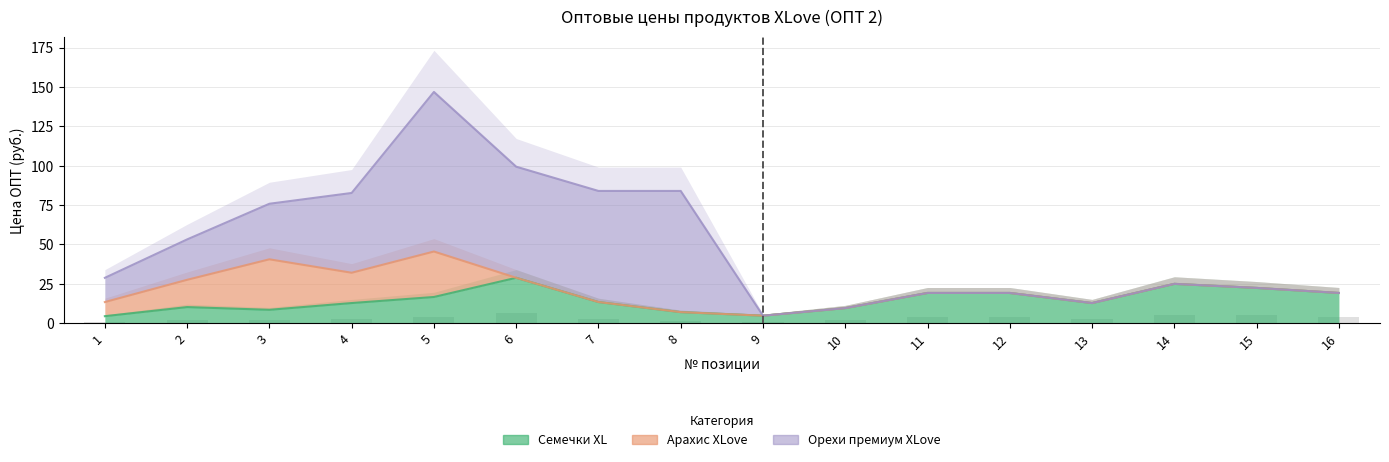

What are all the series names shown in the legend?

Семечки XL, Арахис XLove, Орехи премиум XLove